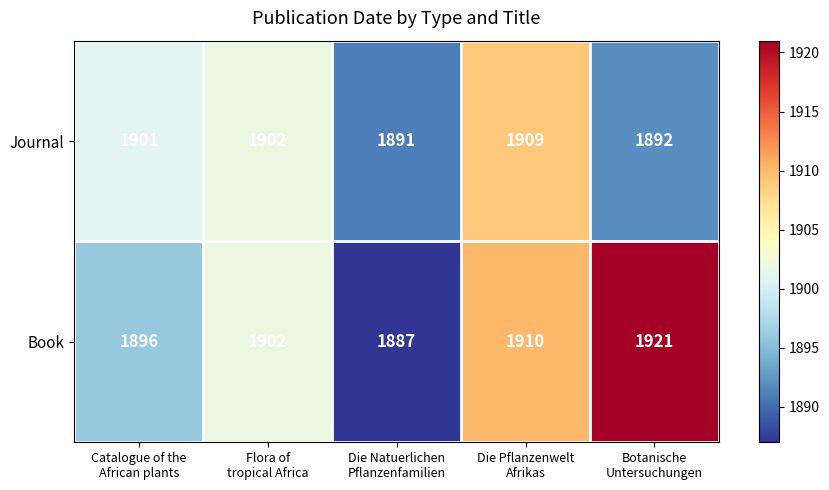

Which series has the largest total across all categories?

Book